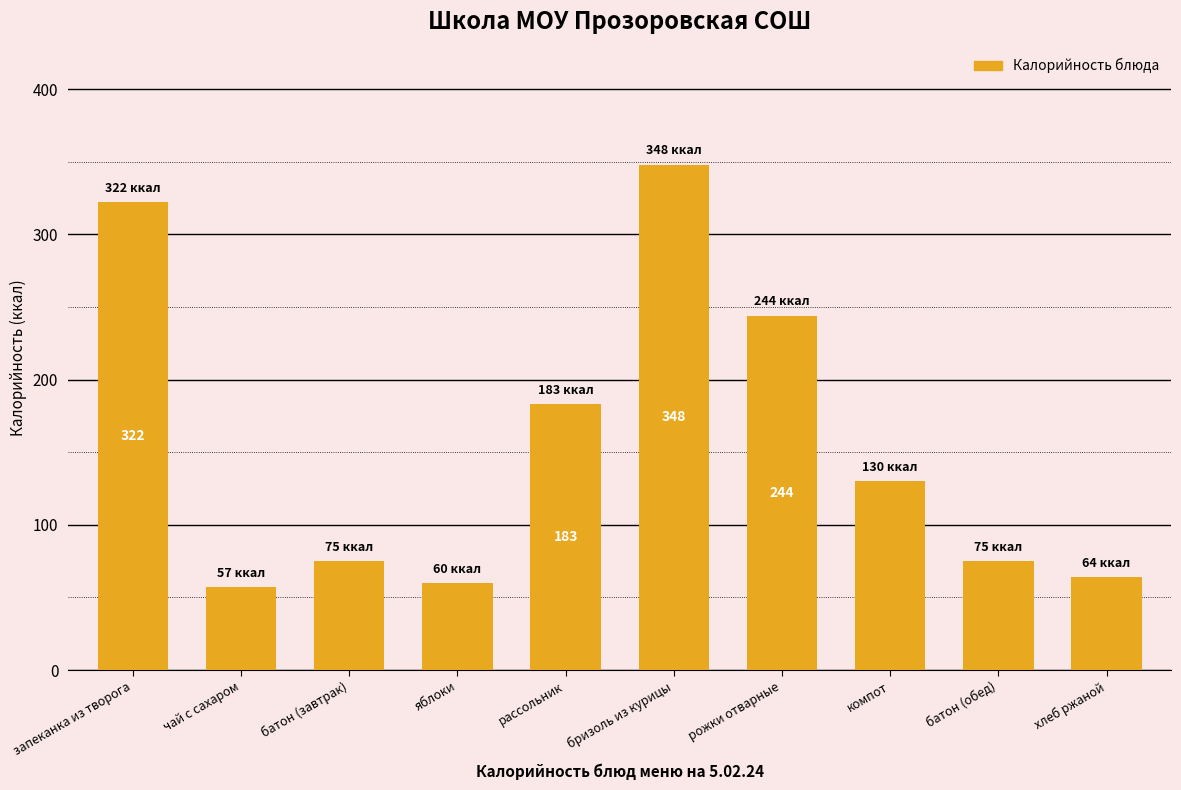

Are the bars horizontal?

No